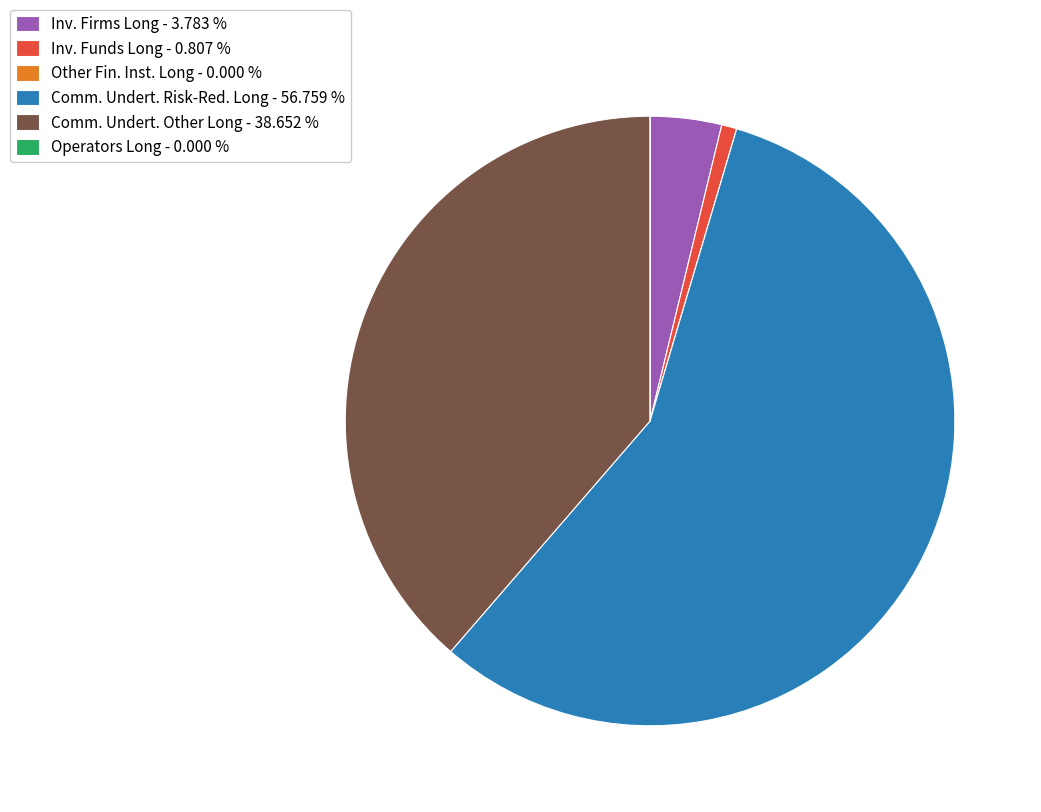

Which slice is the largest?

Comm. Undert. Risk-Red. Long - 56.759 %